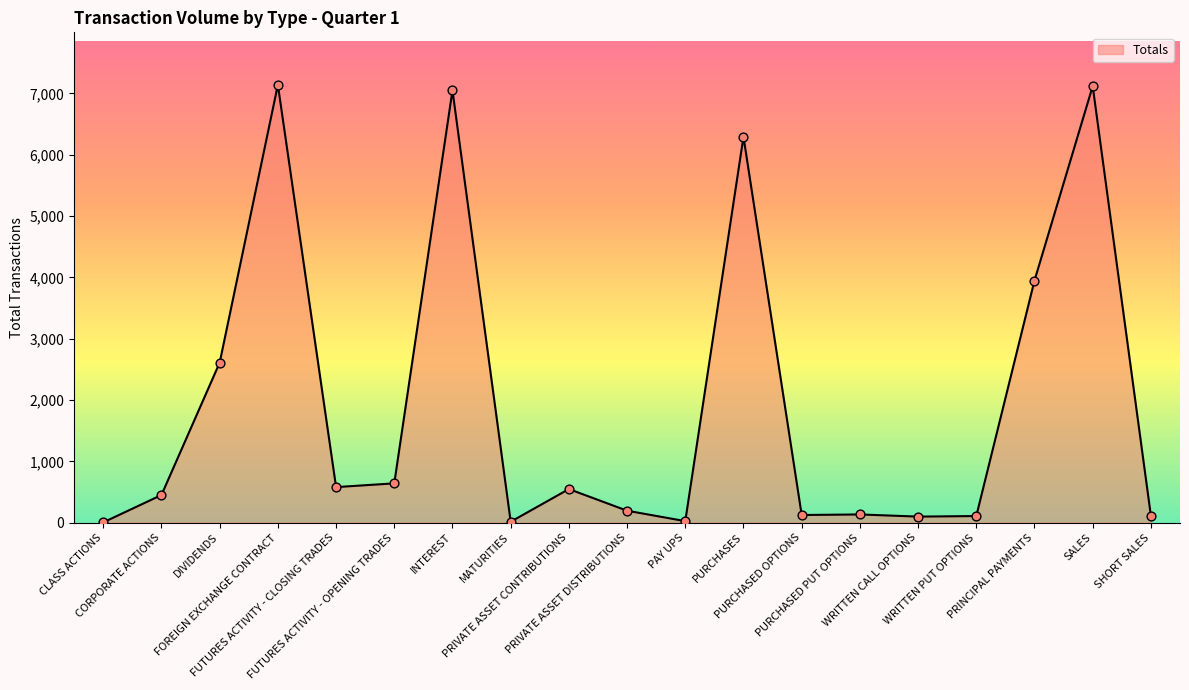

Which has a higher value, CLASS ACTIONS or CORPORATE ACTIONS?

CORPORATE ACTIONS